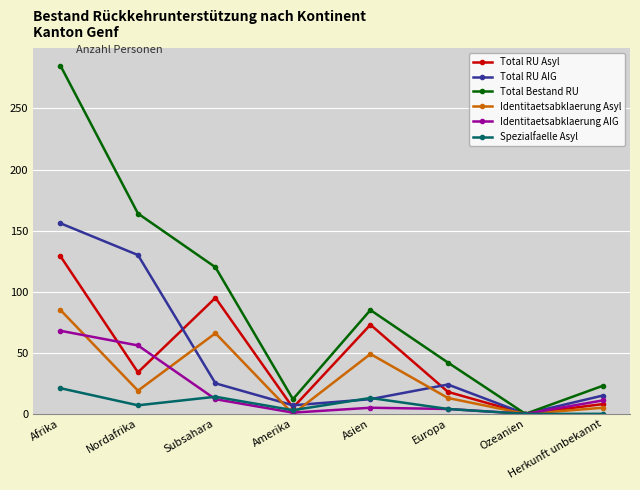

Which series has the largest range (max minus min)?

Total Bestand RU